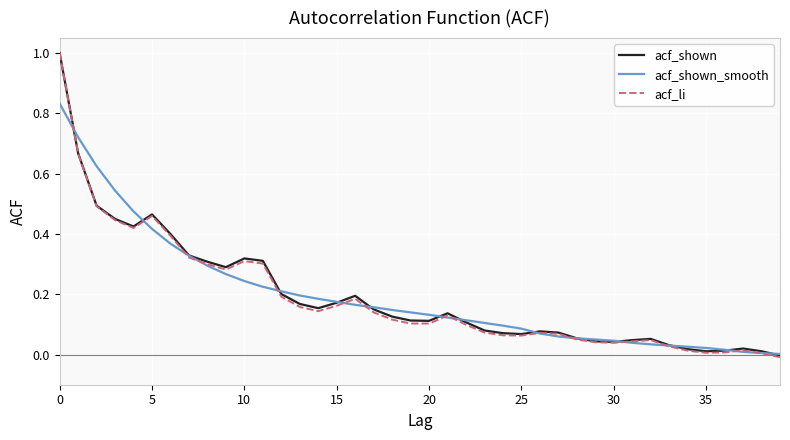

Which series has the largest range (max minus min)?

acf_li